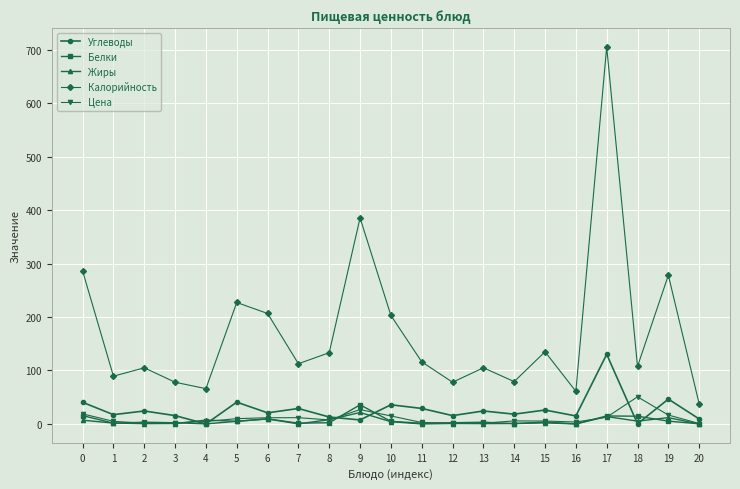

At which category is the sum across all series the highest?

17